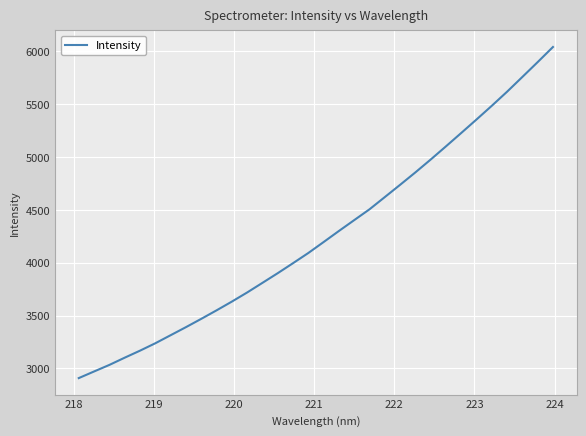

What is the average value?

4261.9